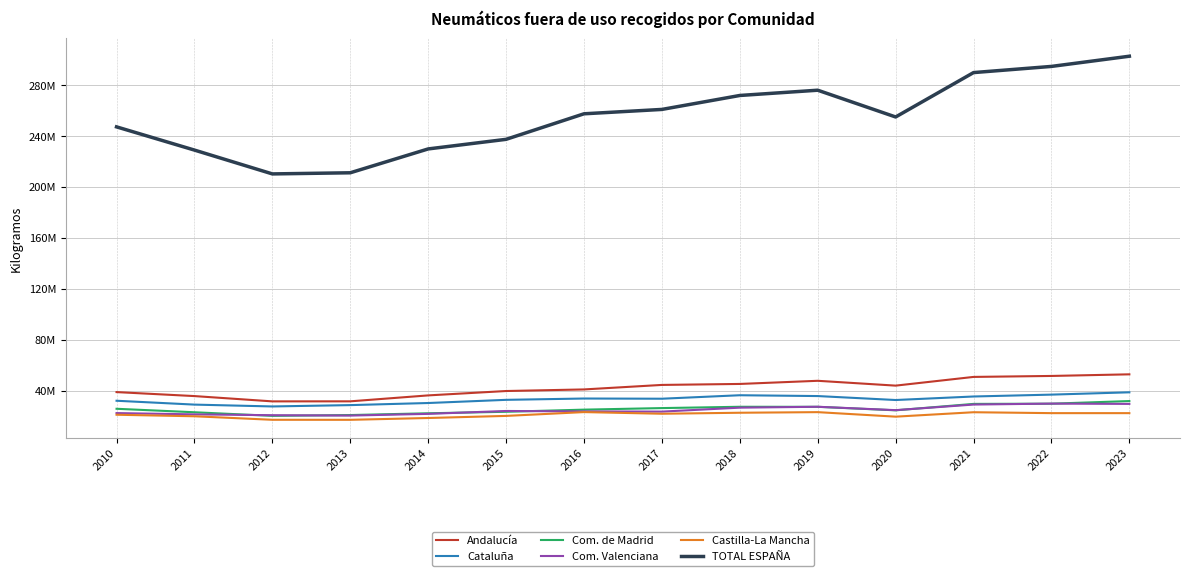

Does the chart display data point markers on the line(s)?

No